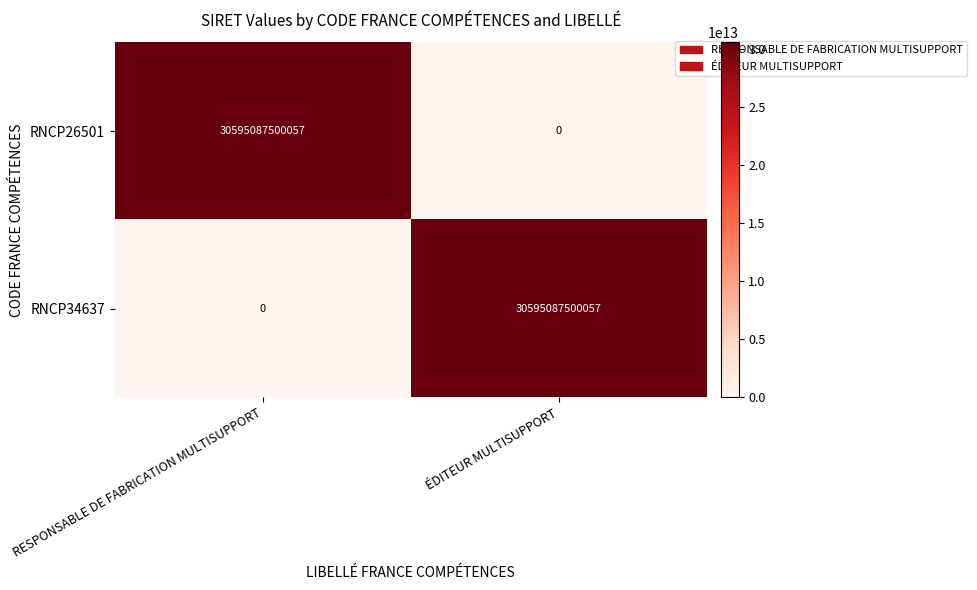

Rank the categories by RNCP34637 value from highest to lowest.

ÉDITEUR MULTISUPPORT, RESPONSABLE DE FABRICATION MULTISUPPORT